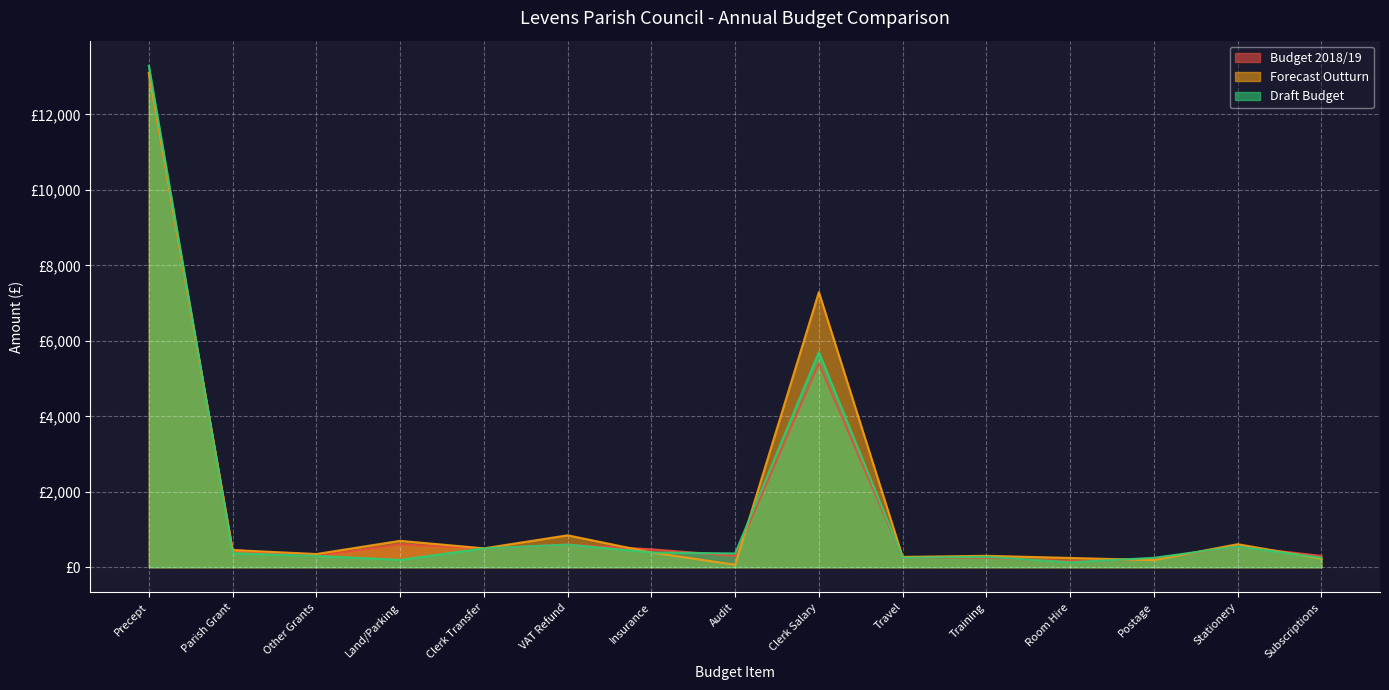

The Draft Budget series shows 250.0 at Travel. True or false?

True